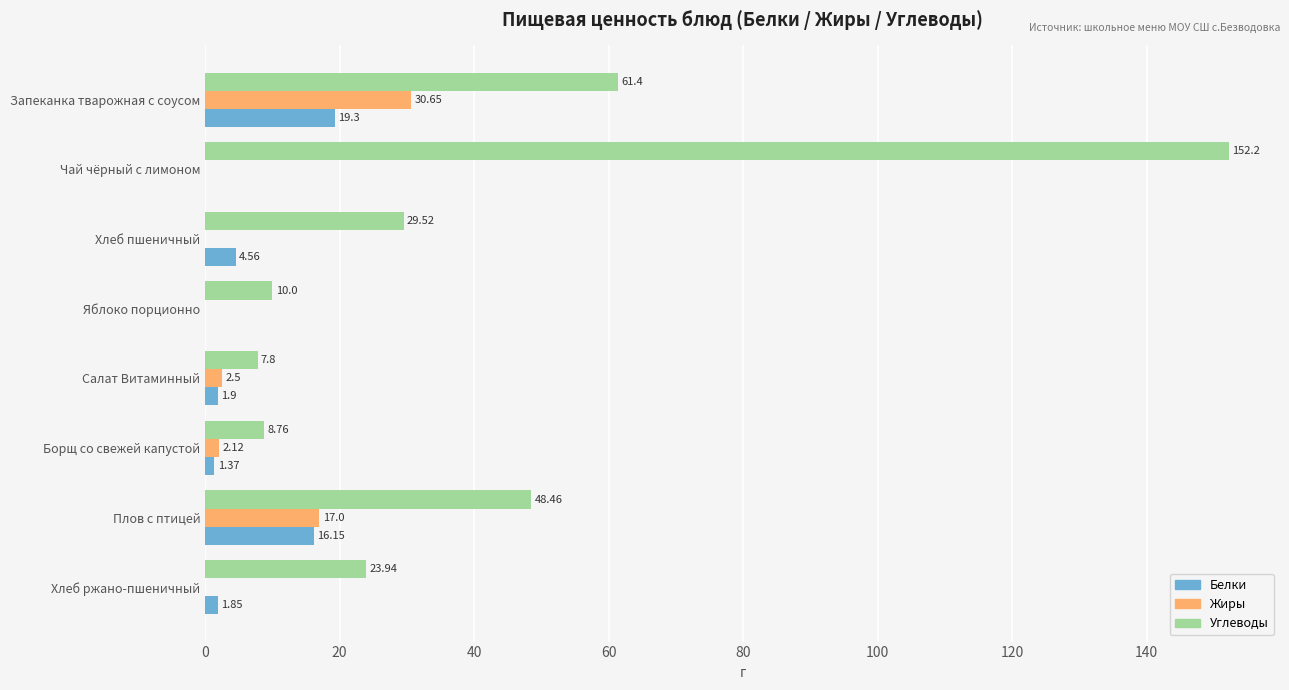

Is the value of Жиры at Чай чёрный с лимоном greater than the value of Углеводы at Яблоко порционно?

No